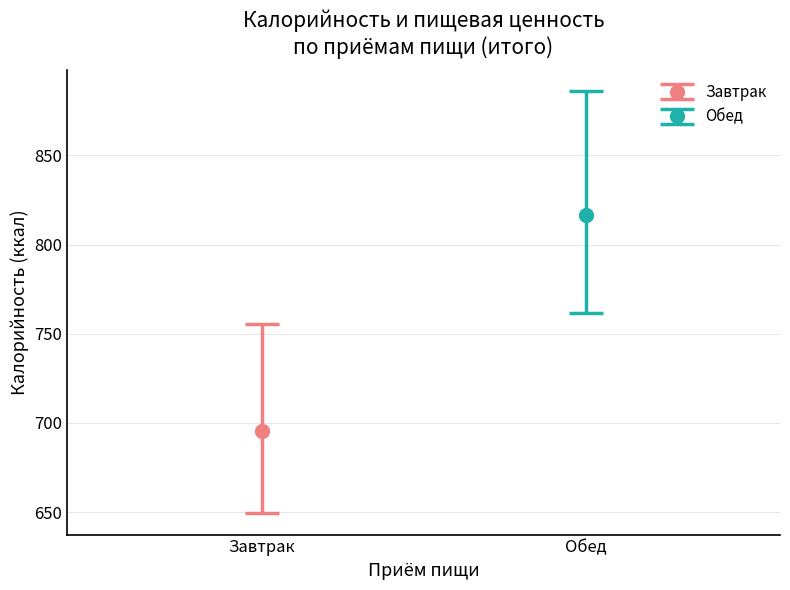

Are the bars grouped side by side (vs. stacked)?

Yes